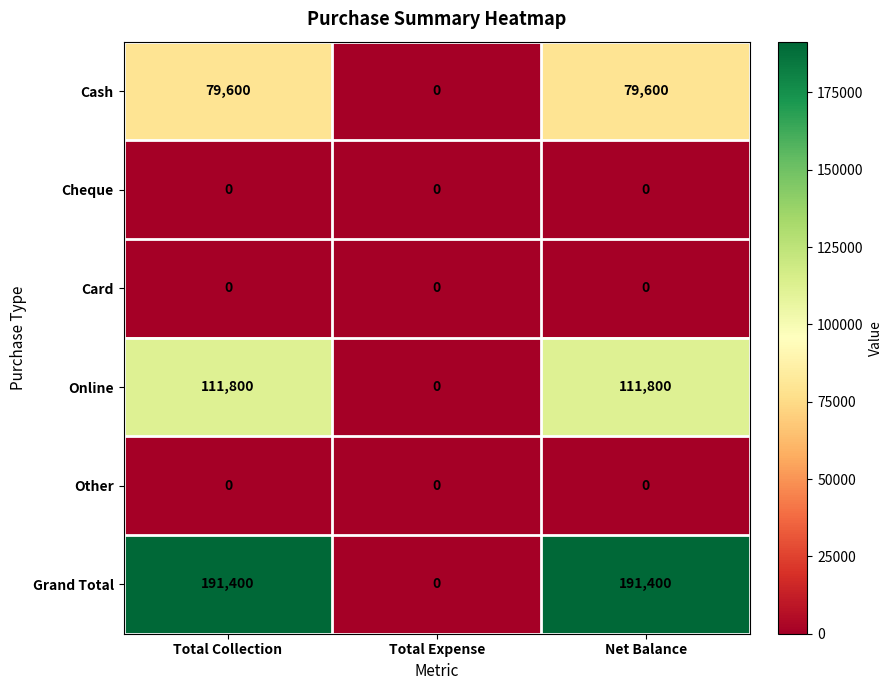

What is the sum of all Grand Total values?

382800